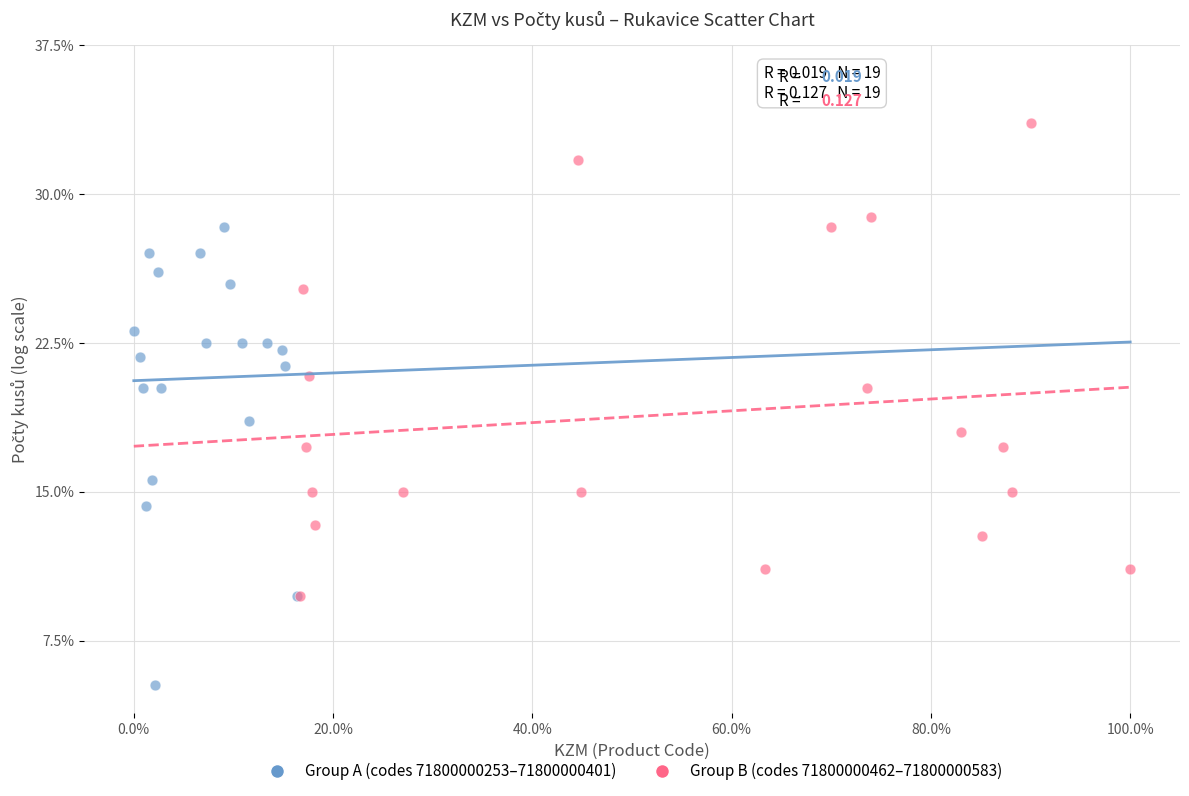

What are all the series names shown in the legend?

Group A (codes 71800000253–71800000401), Group B (codes 71800000462–71800000583)